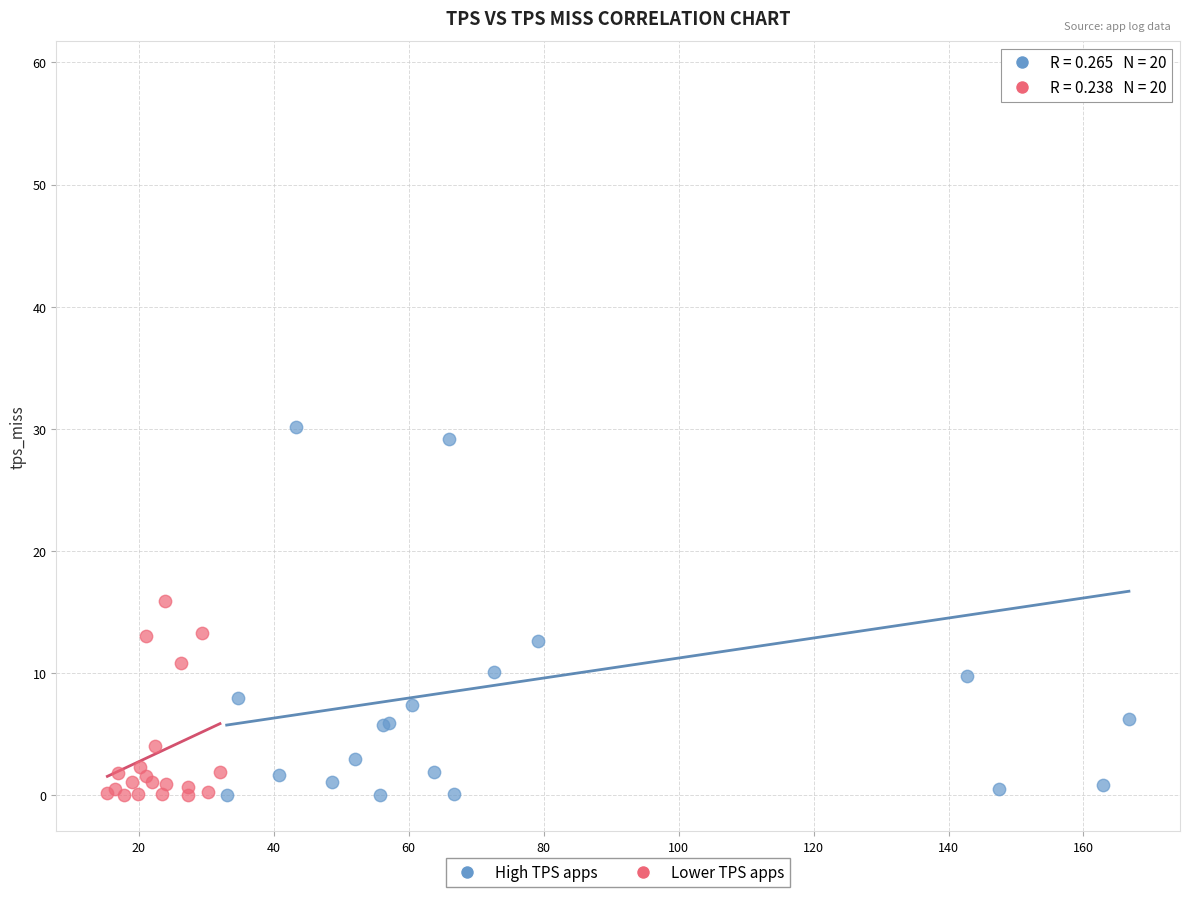

Which series has the widest spread of Y values?

High TPS apps